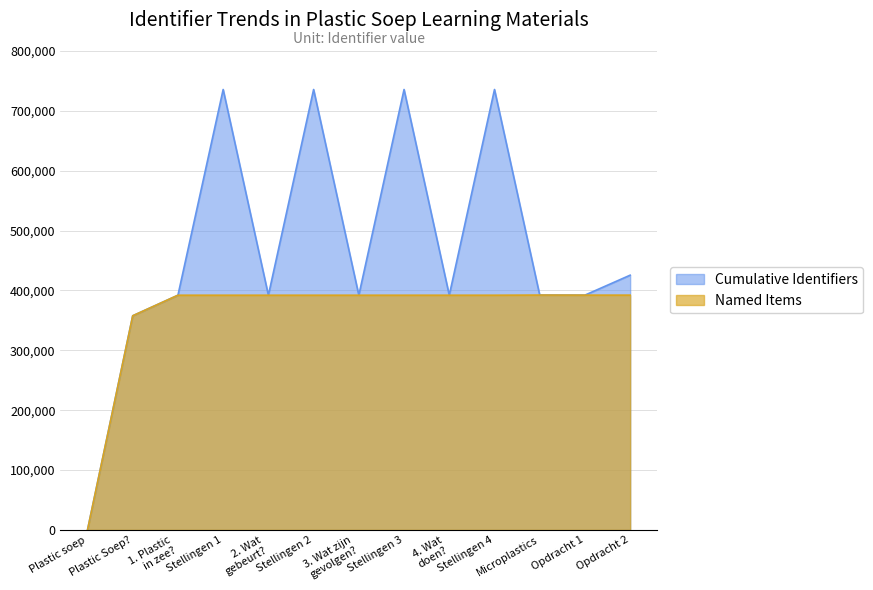

List the series in order of their peak value, lowest first.

Named Items, Cumulative Identifiers